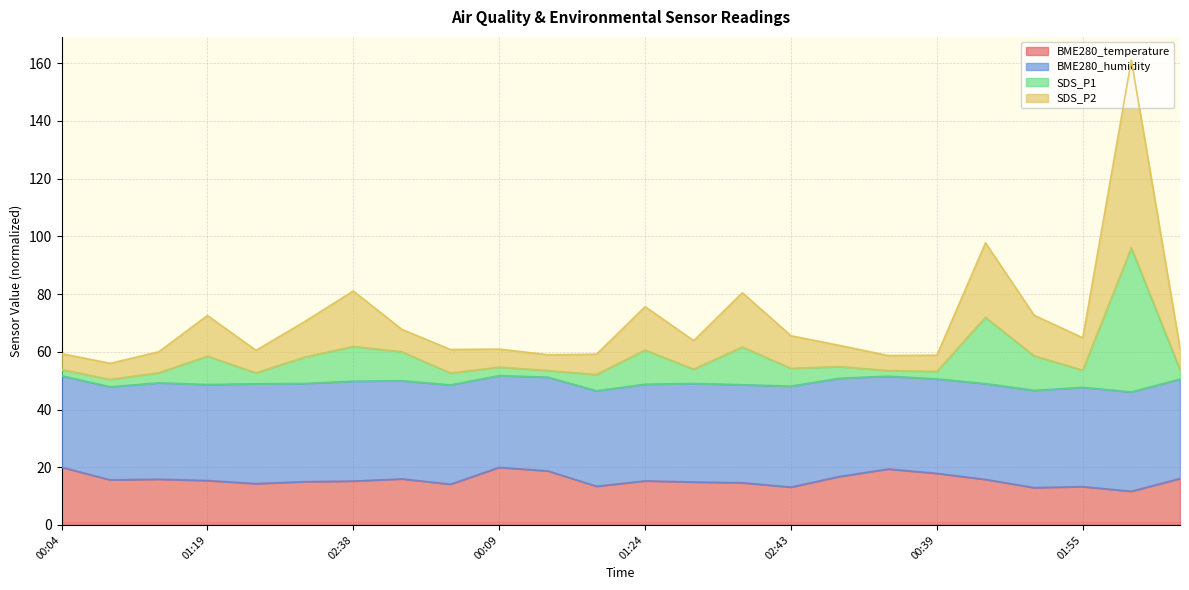

Between 03:04 and 02:43, which series saw the biggest shift?

BME280_temperature